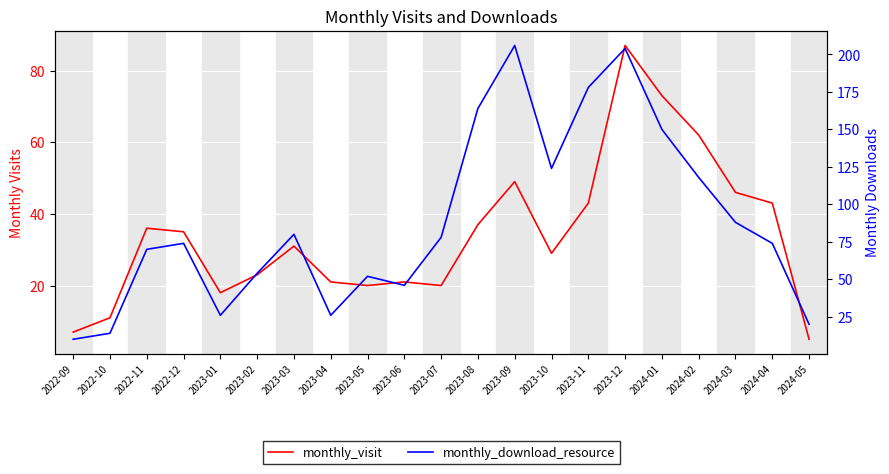

What position from the left is 2023-08?

12